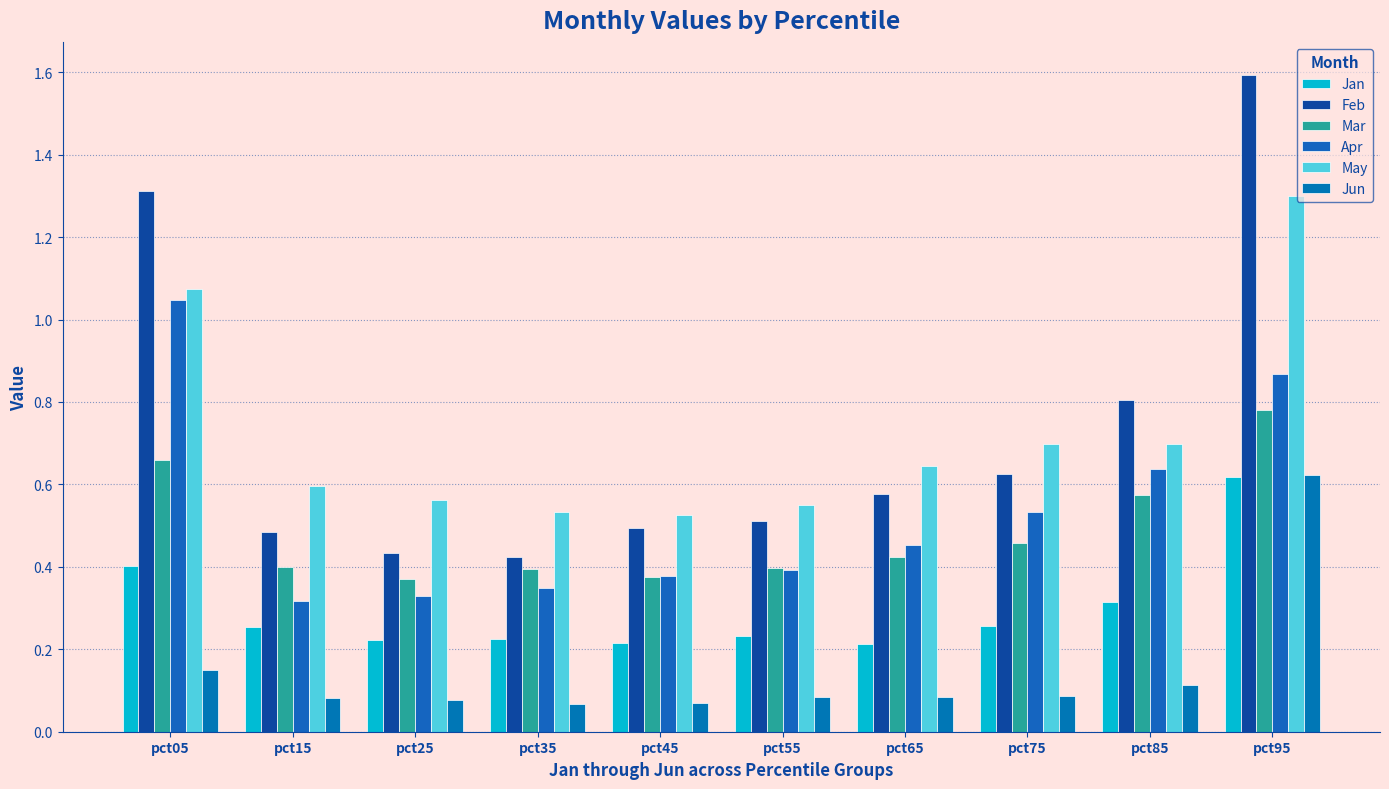

Rank the series by their maximum value, from lowest to highest.

Jan, Jun, Mar, Apr, May, Feb